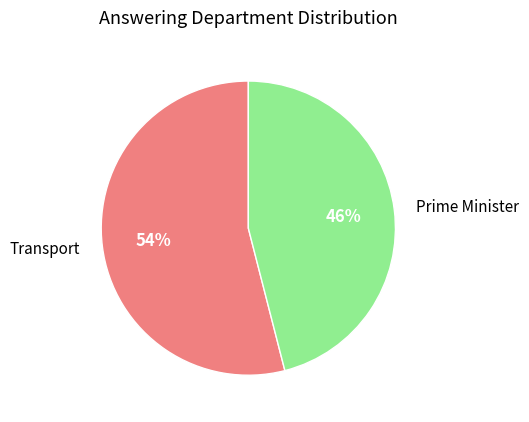

Does Transport represent more than half of the total?

Yes